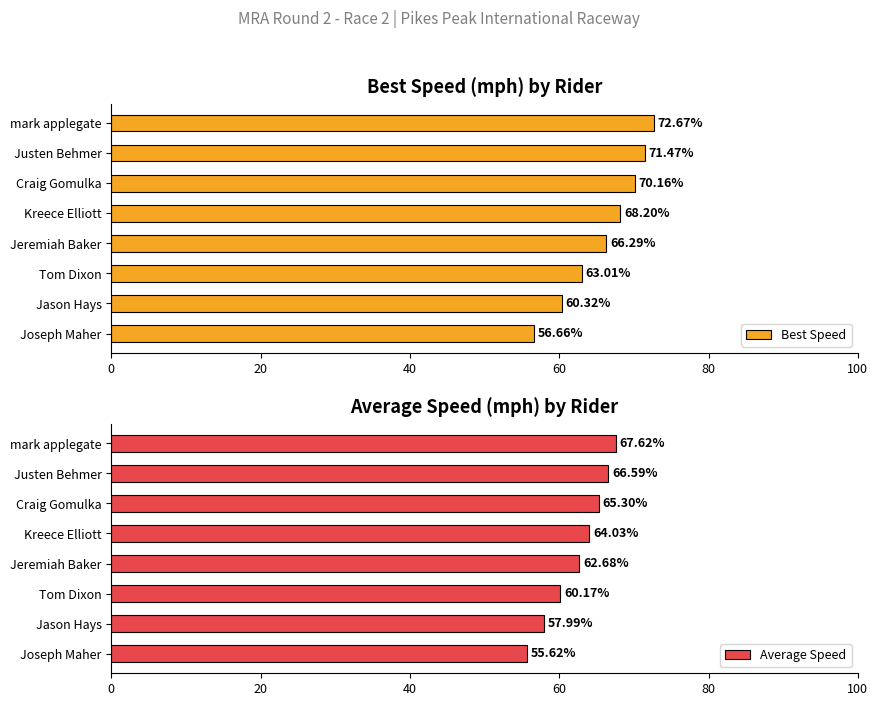

What is the difference between the second highest and second lowest values in the Best Speed series?

11.2